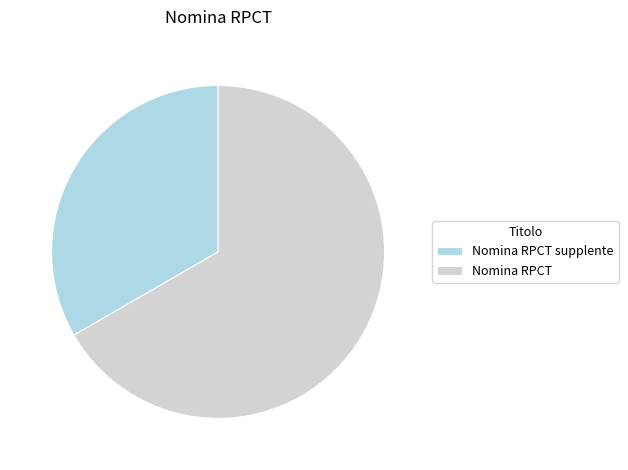

Count the number of slices in the pie.

2